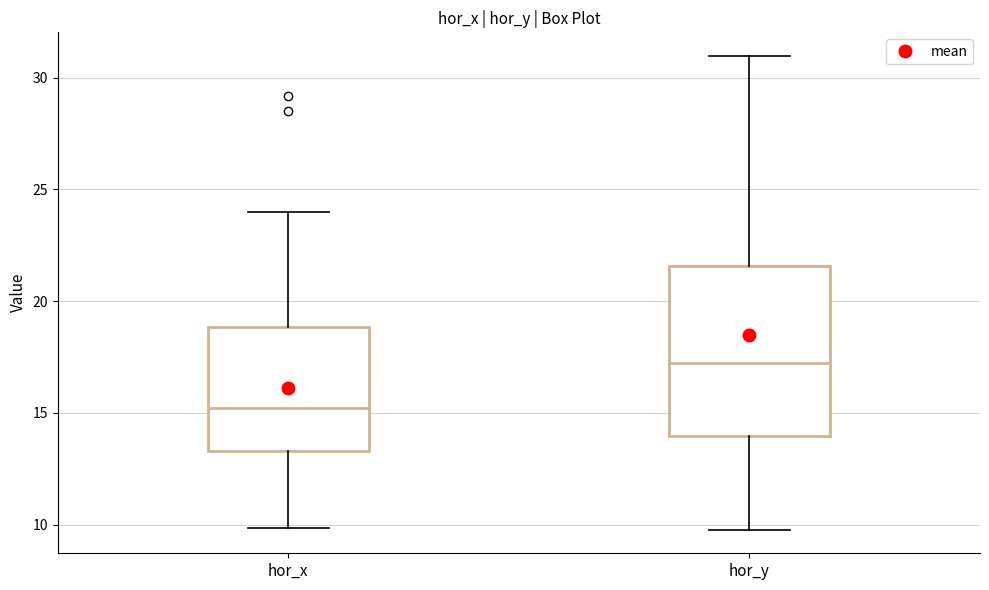

Comparing the boxes themselves (not the whiskers), which one is the tallest?

hor_y